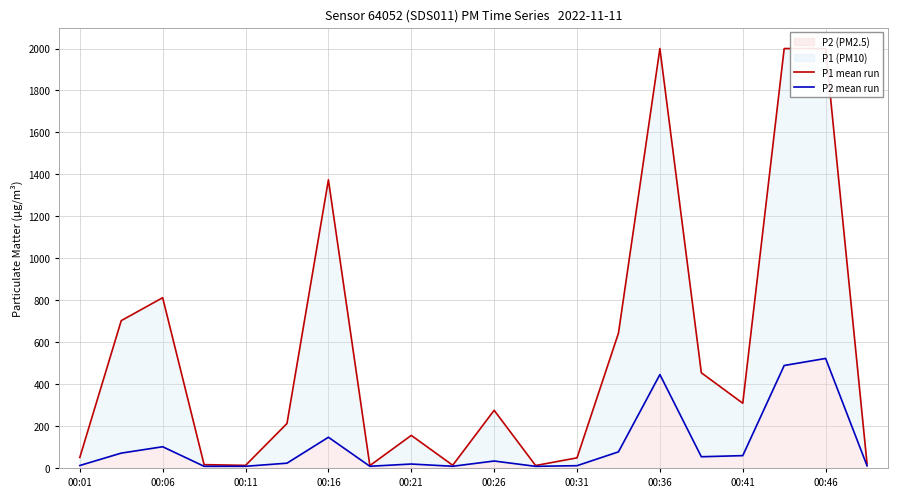

True or false: P1 mean run has more than 2 points higher than both neighbors.

True